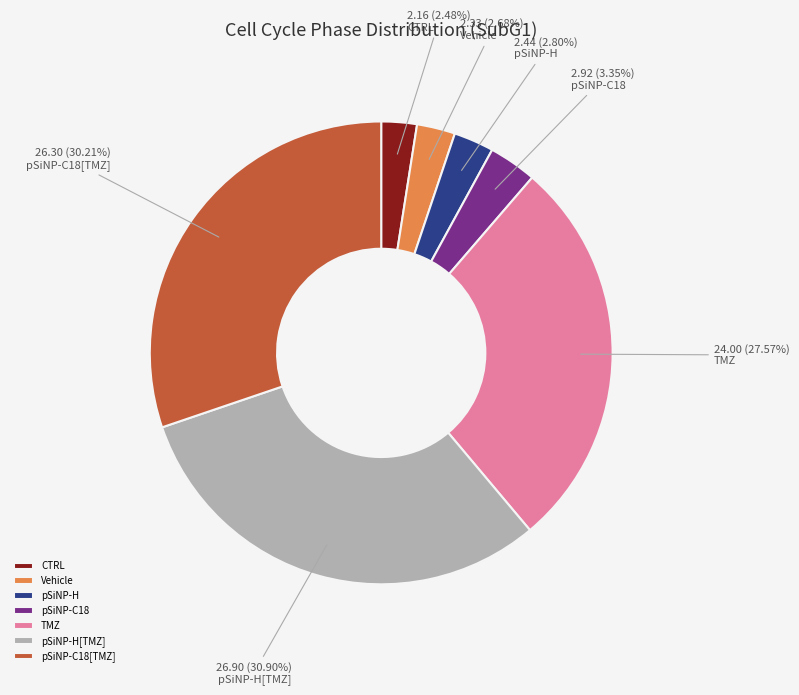

Is it true that Vehicle is 3% of the pie?

True